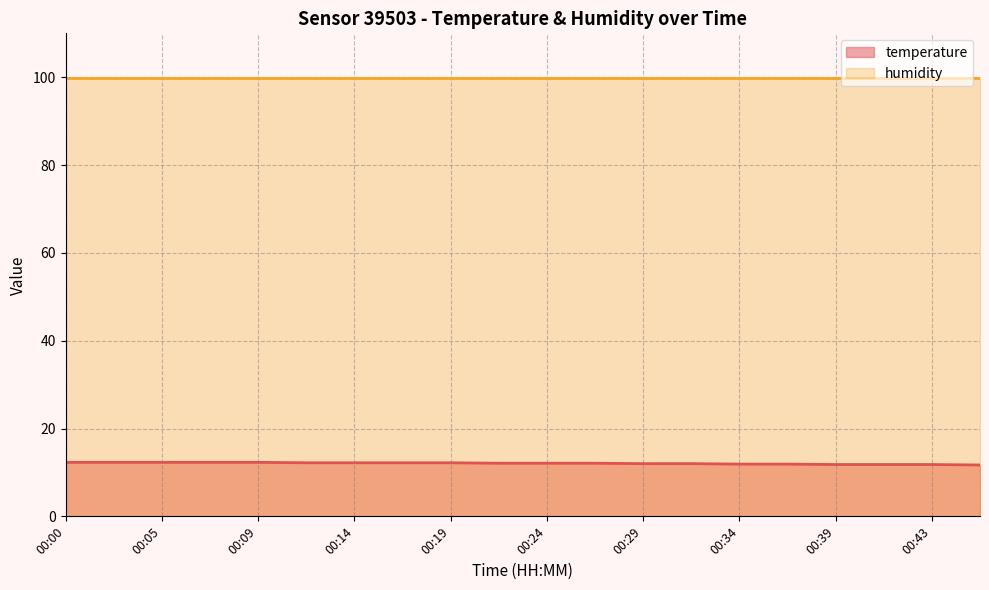

What is the difference between the values at 00:43 and 00:12?

0.4